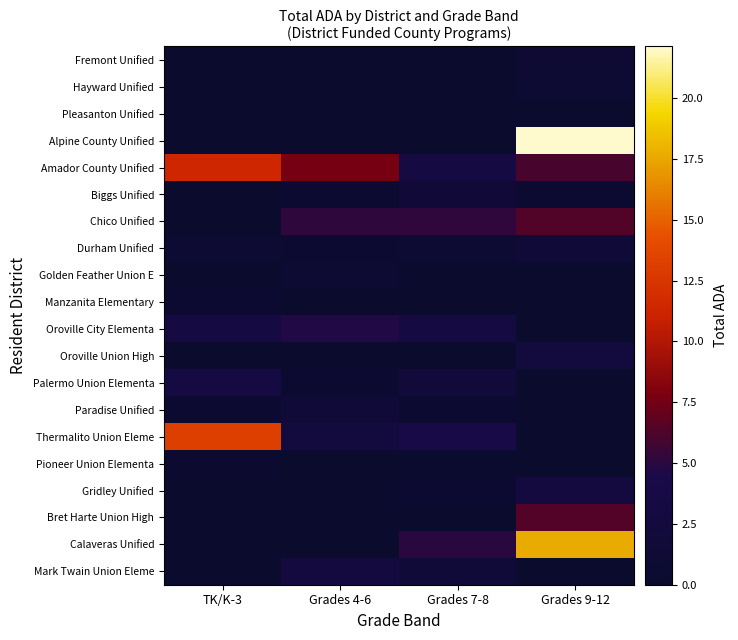

Count the number of data series in this chart.

20